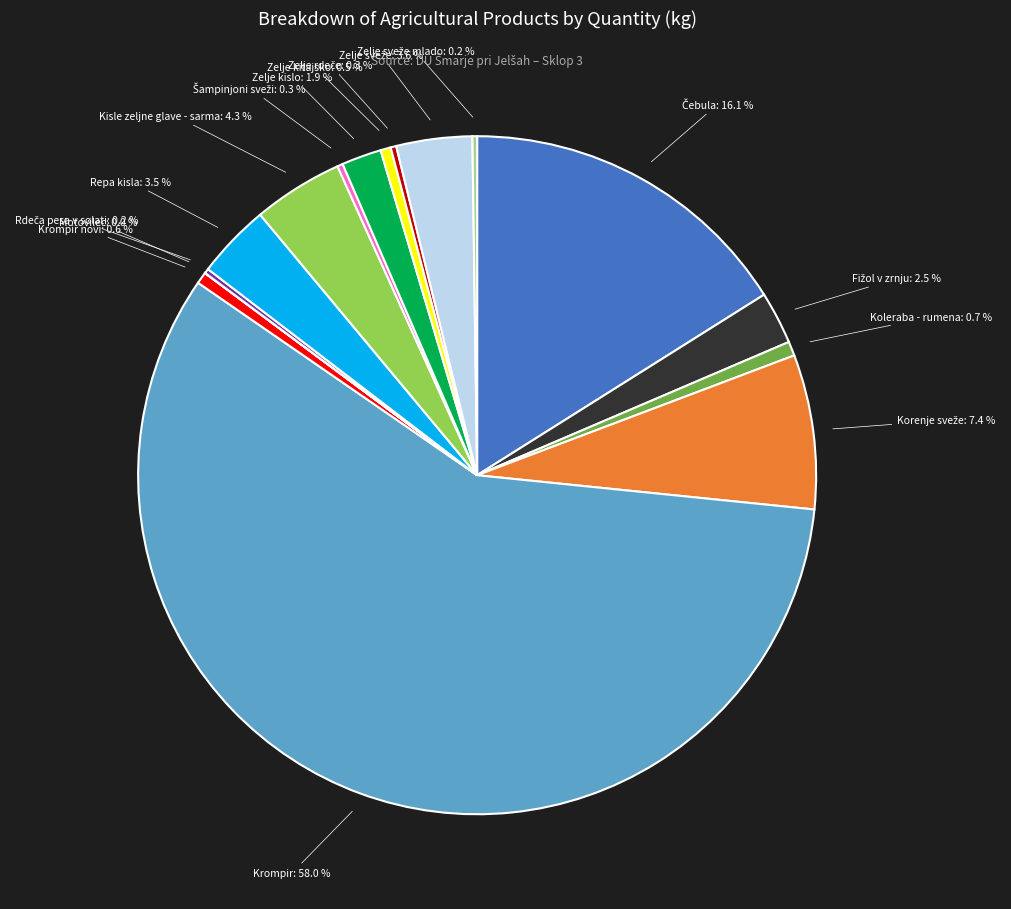

Is there a majority slice in this chart?

Yes